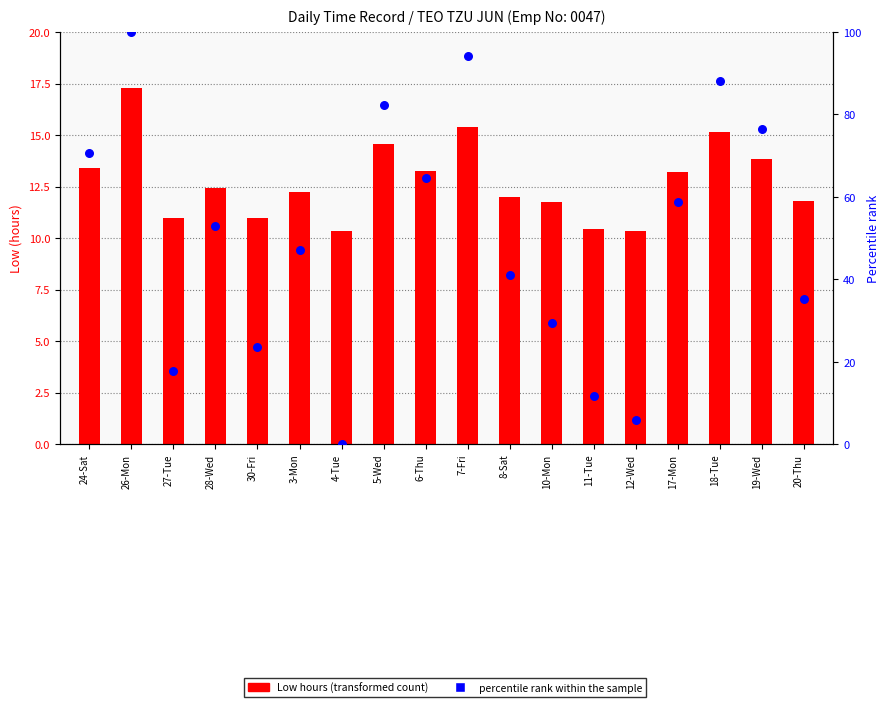

What is the total value across all series at 11-Tue?

22.2